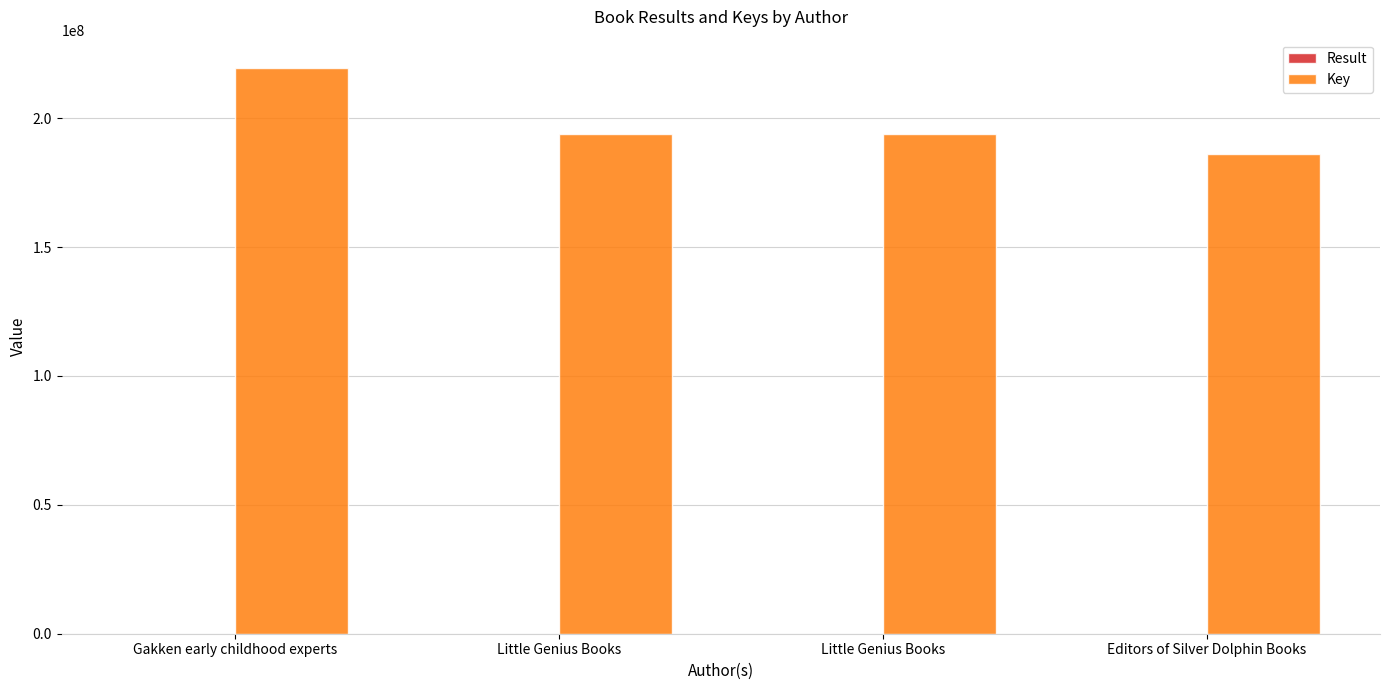

What is the value of the Result bar at the 4th from the left?

4